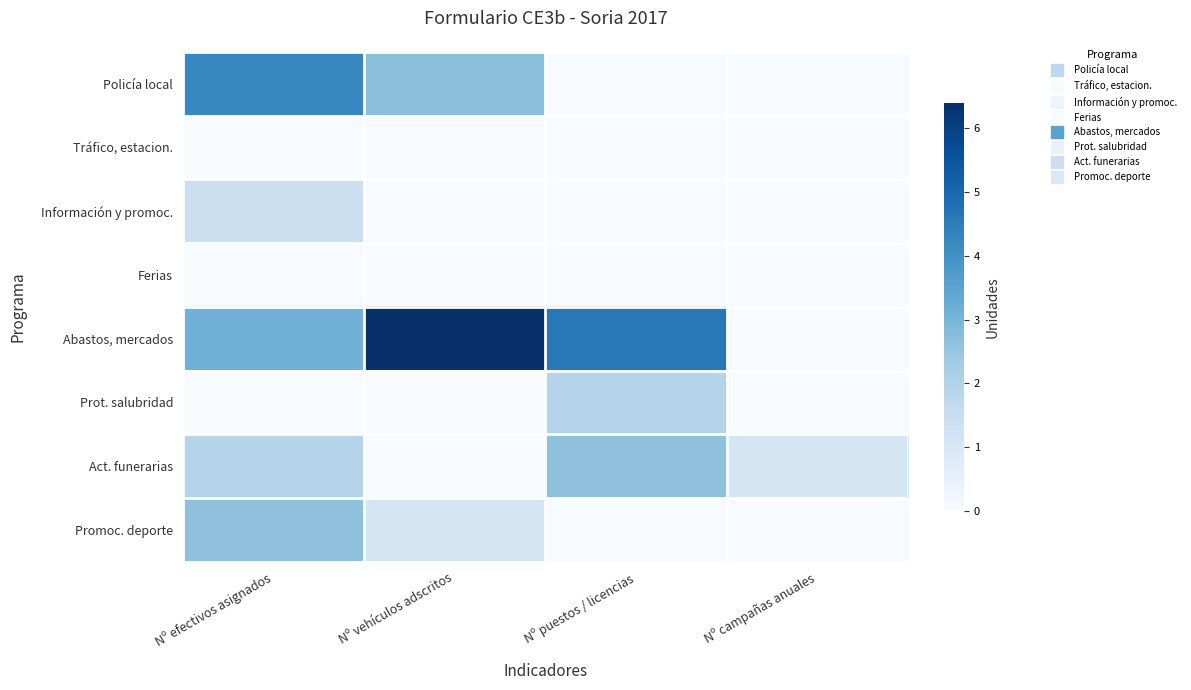

What is the greatest value displayed?

6.4